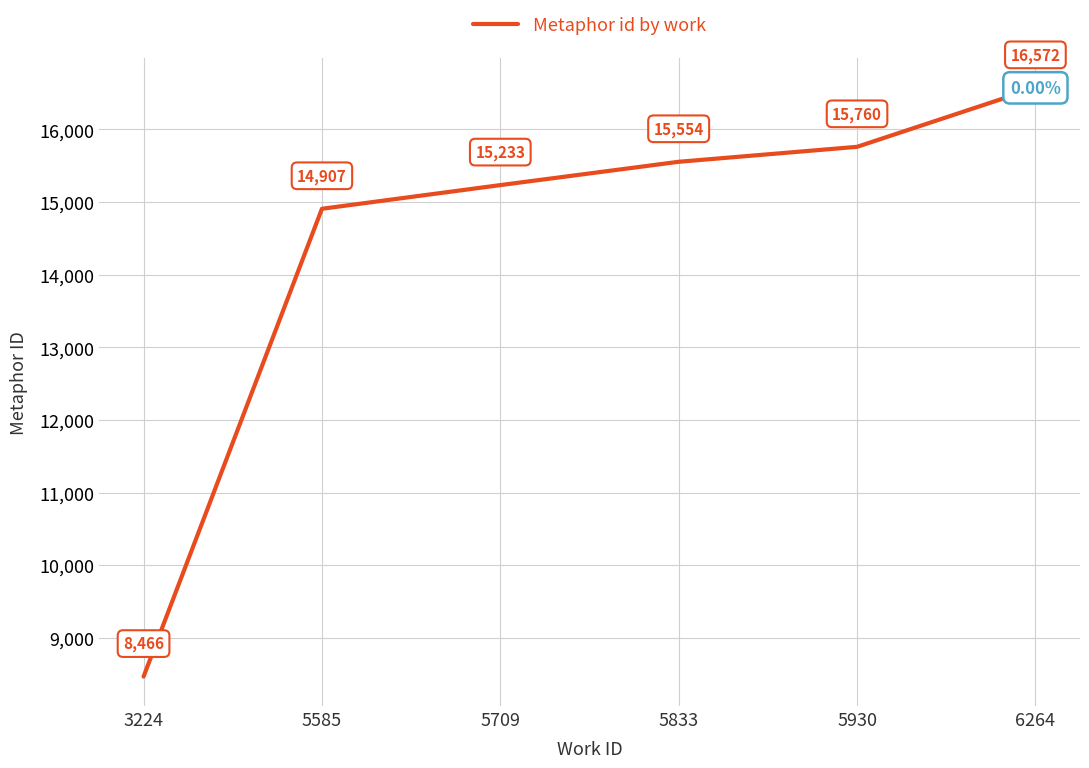

What is the sum of the values at 5833 and 6264?

32126